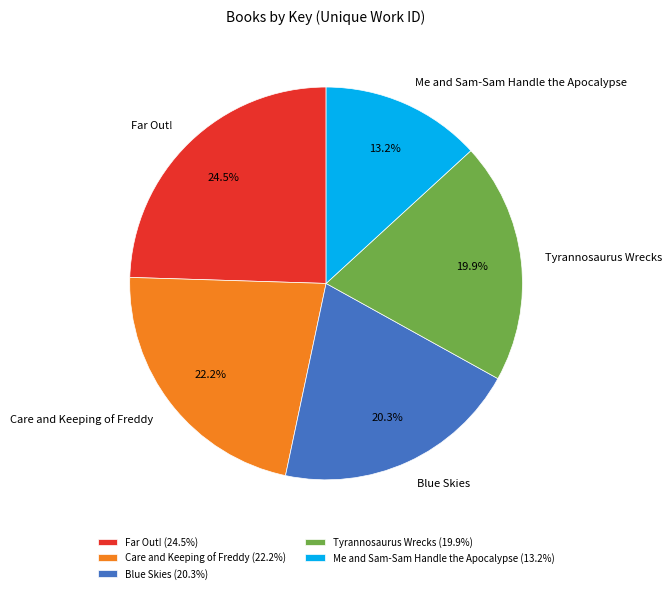

To the nearest percent, what is the difference between the Far Out! and Care and Keeping of Freddy slice percentages?

2%